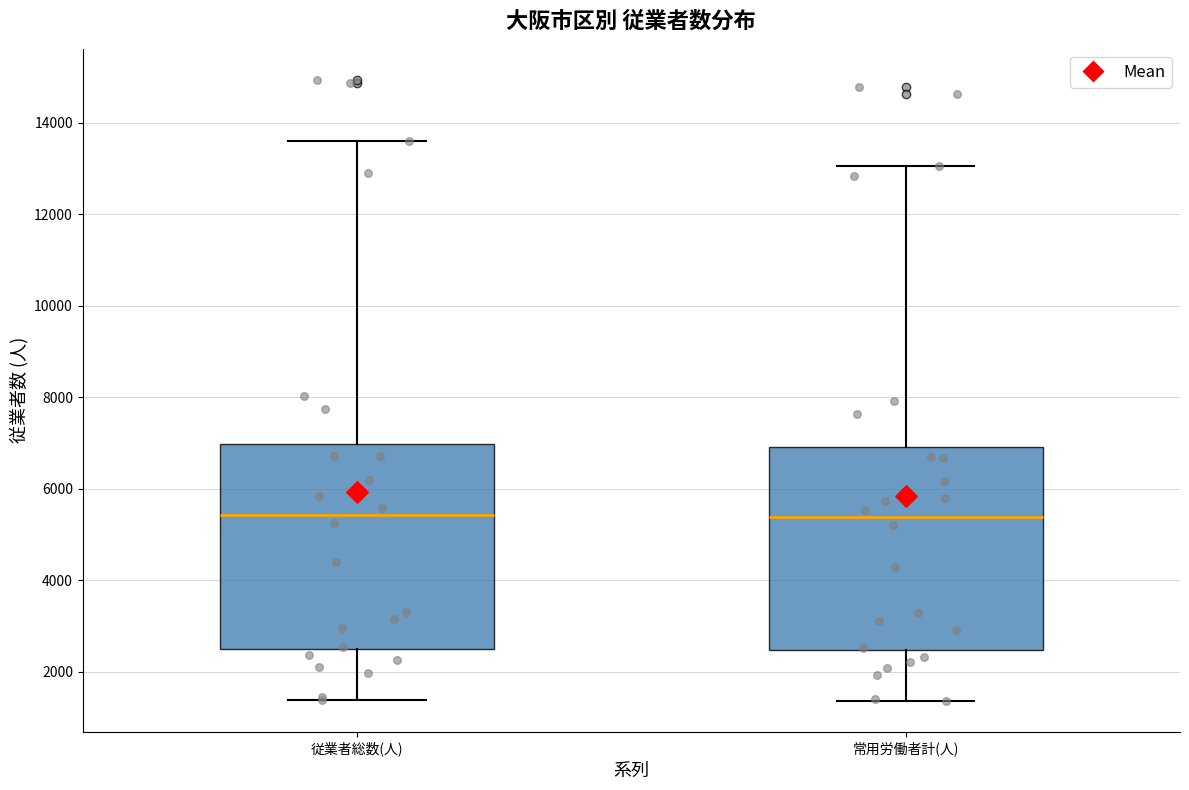

Where does the median line of the box for 従業者総数(人) sit on the y-axis? The values are not printed on the chart, so give them approximately, as read against the axis.

5400